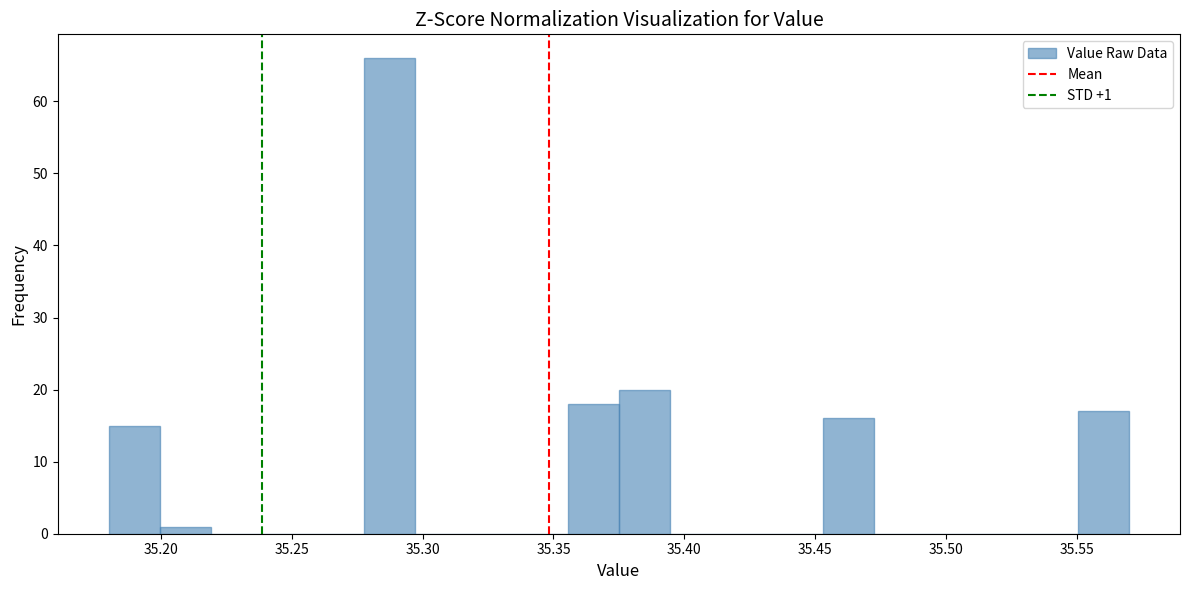

Around what value on the x-axis is the tallest bar? Give the approximate position of its centre, as read against the axis.

35.285